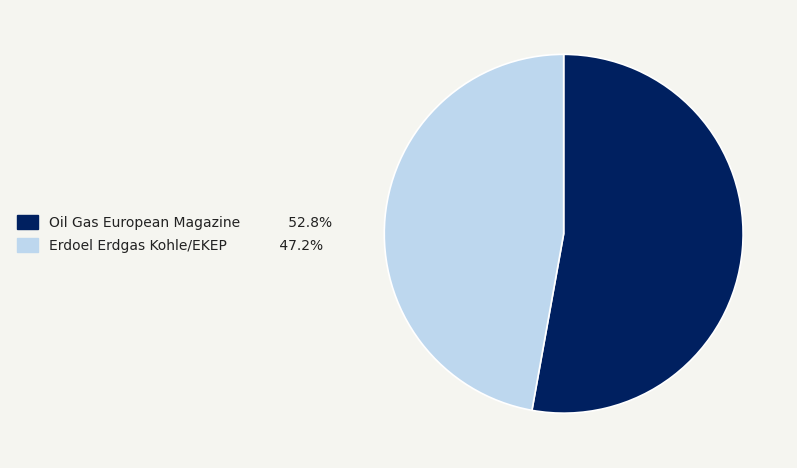

Is there any slice that represents more than half of the pie?

Yes